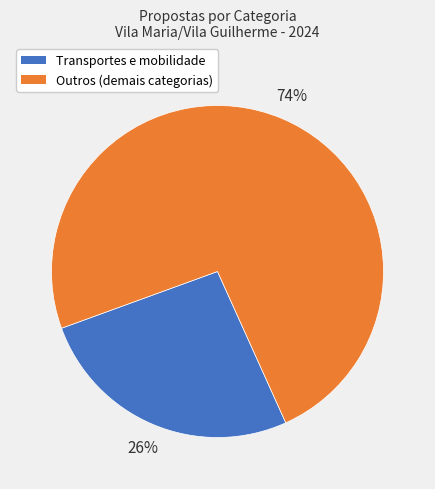

Count the number of slices in the pie.

2